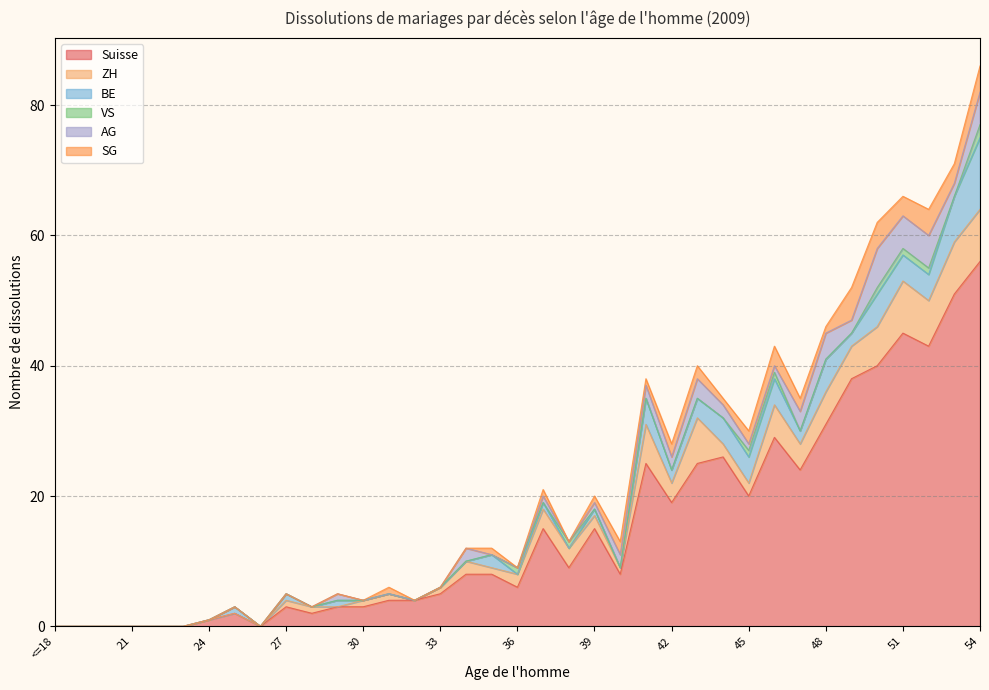

Reading left to right, what are all the values shown in this chart?

Suisse: 0	0	0	0	0	0	1	2	0	3	2	3	3	4	4	5	8	8	6	15	9	15	8	25	19	25	26	20	29	24	31	38	40	45	43	51	56
ZH: 0	0	0	0	0	0	0	0	0	1	1	0	1	1	0	1	2	1	2	3	3	2	1	6	3	7	2	2	5	4	5	5	6	8	7	8	8
BE: 0	0	0	0	0	0	0	1	0	1	0	1	0	0	0	0	0	2	0	1	0	1	0	4	2	3	4	4	4	2	5	2	5	4	4	7	11
VS: 0	0	0	0	0	0	0	0	0	0	0	0	0	0	0	0	0	0	1	0	1	0	0	0	0	0	0	1	1	0	0	0	1	1	1	0	2
AG: 0	0	0	0	0	0	0	0	0	0	0	1	0	0	0	0	2	0	0	1	0	1	2	2	2	3	2	1	1	3	4	2	6	5	5	2	5
SG: 0	0	0	0	0	0	0	0	0	0	0	0	0	1	0	0	0	1	0	1	0	1	2	1	2	2	1	2	3	2	1	5	4	3	4	3	4